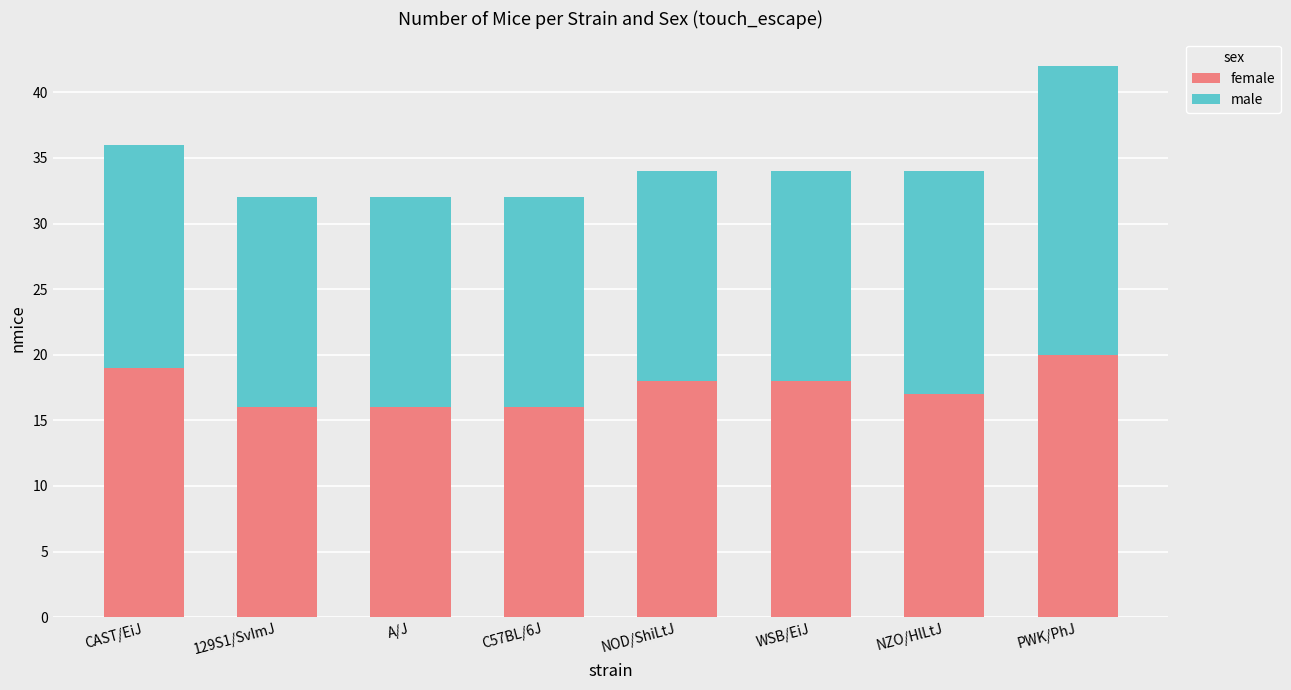

What is the total value across all series at A/J?

32